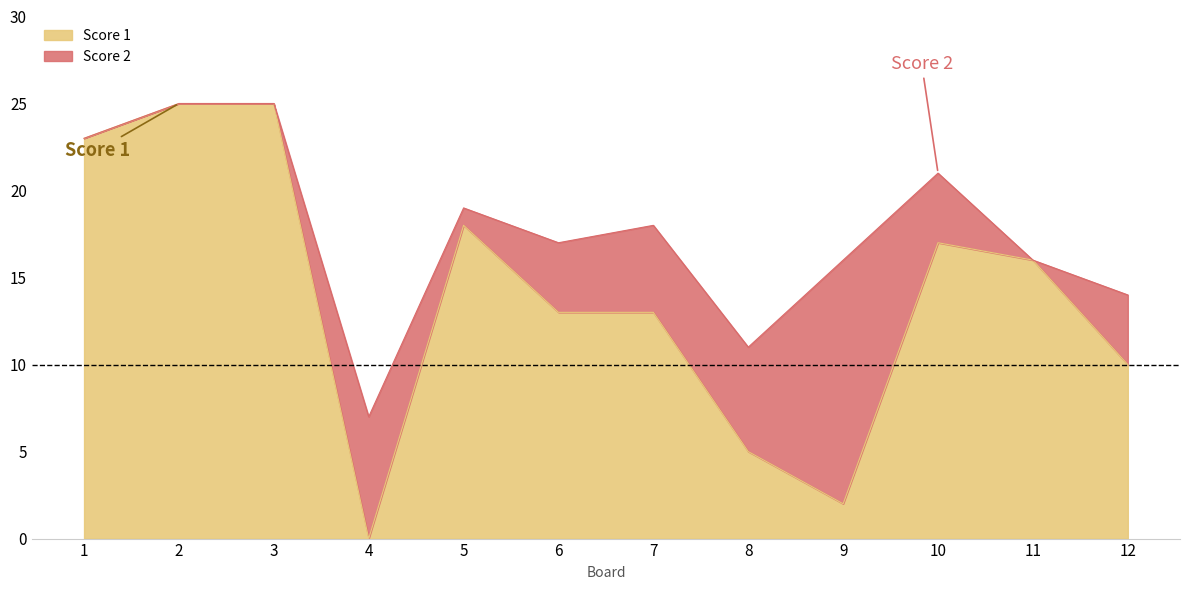

How many interior local peaks (higher than both neighbors) does the data have?

2